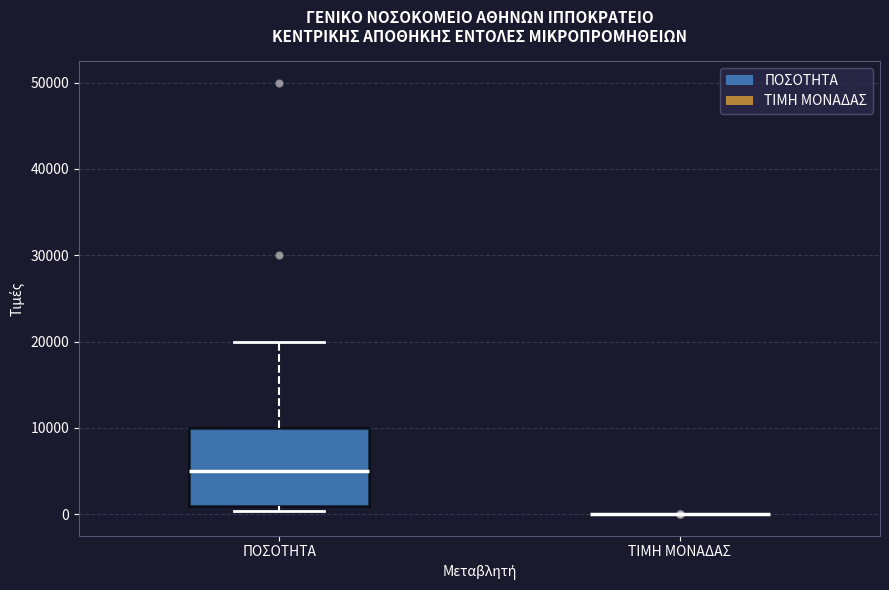

Which box is the tallest, from its lower edge to its upper edge?

ΠΟΣΟΤΗΤΑ